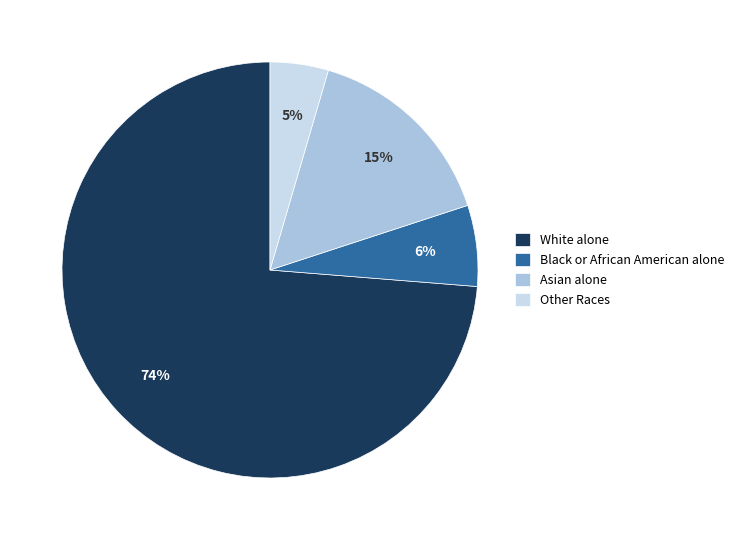

Is the sum of Asian alone and White alone greater than half?

Yes